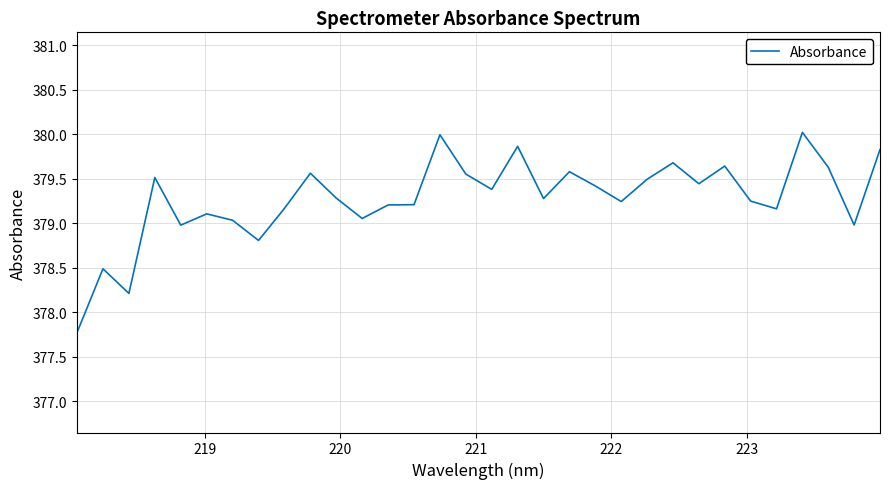

What is the maximum value shown in the chart?

380.0